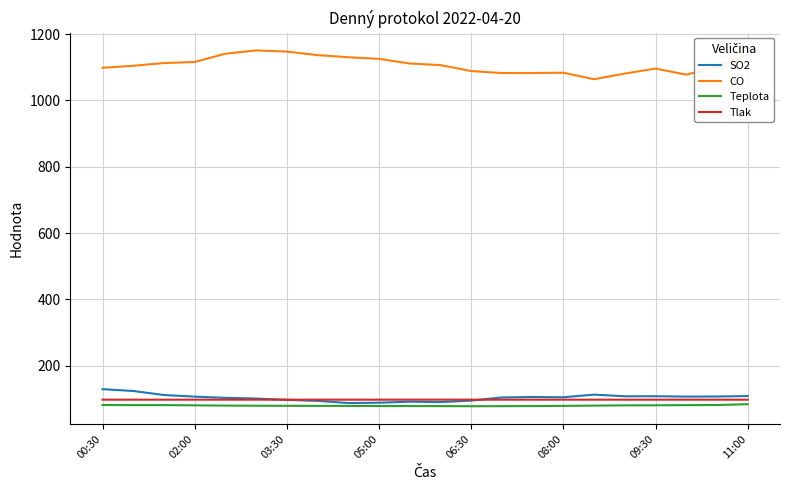

What is the smallest value displayed?

78.0